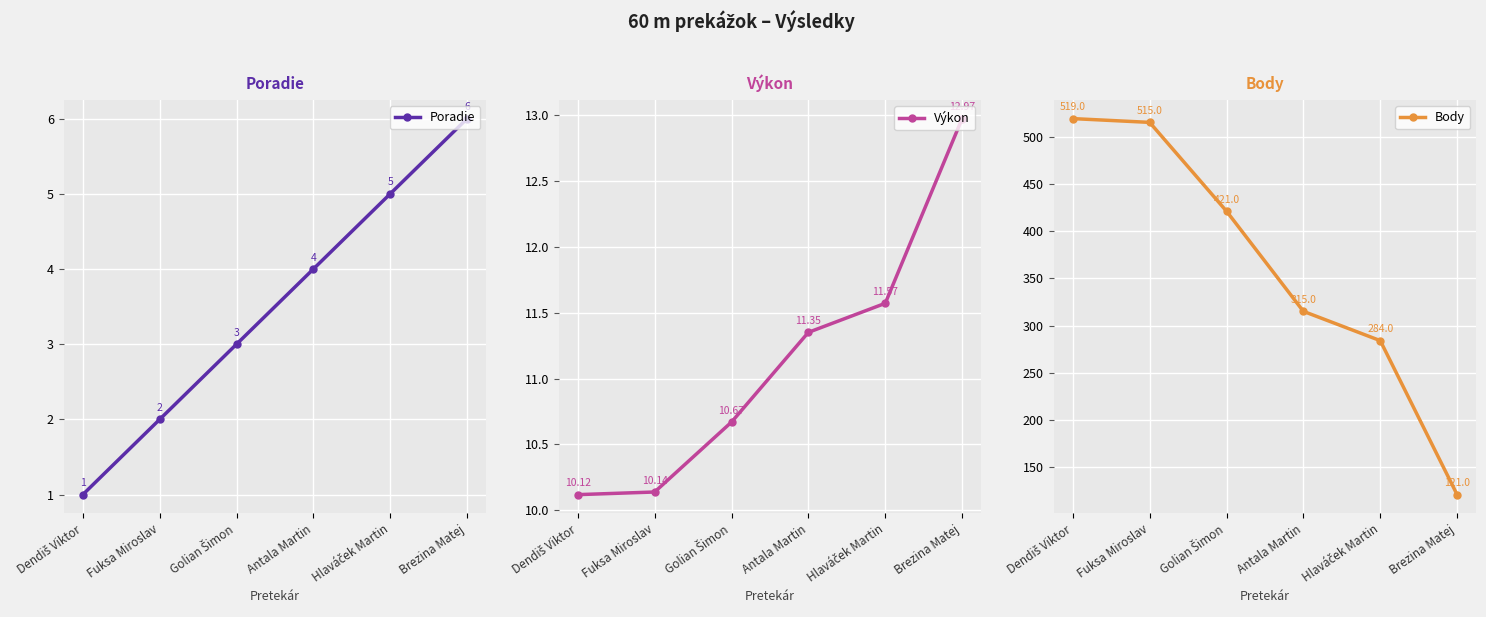

At which label is Poradie closest to 3?

Golian Šimon